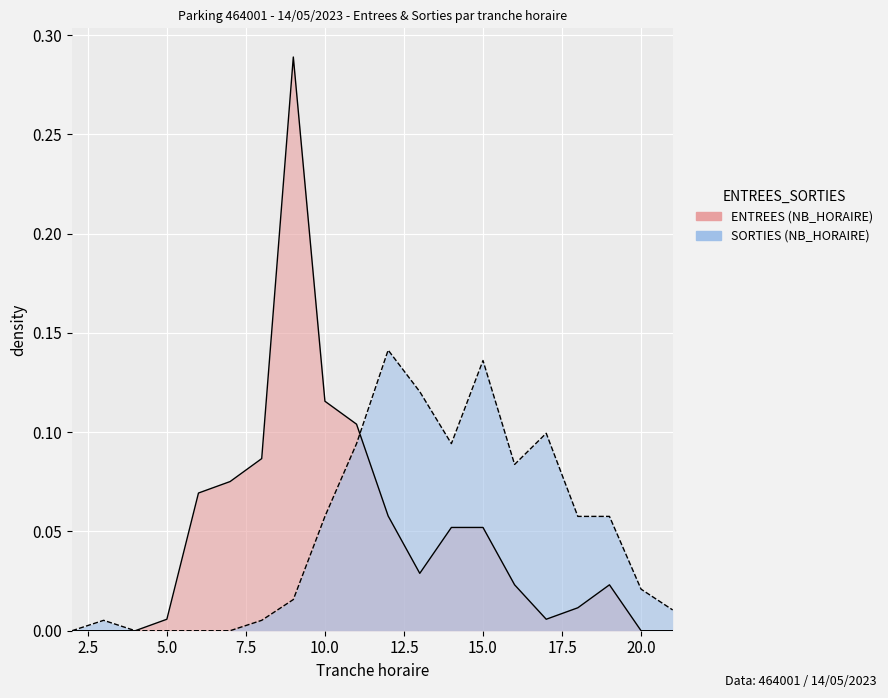

Is it true that ENTREES equals 0.1 at 12?

True